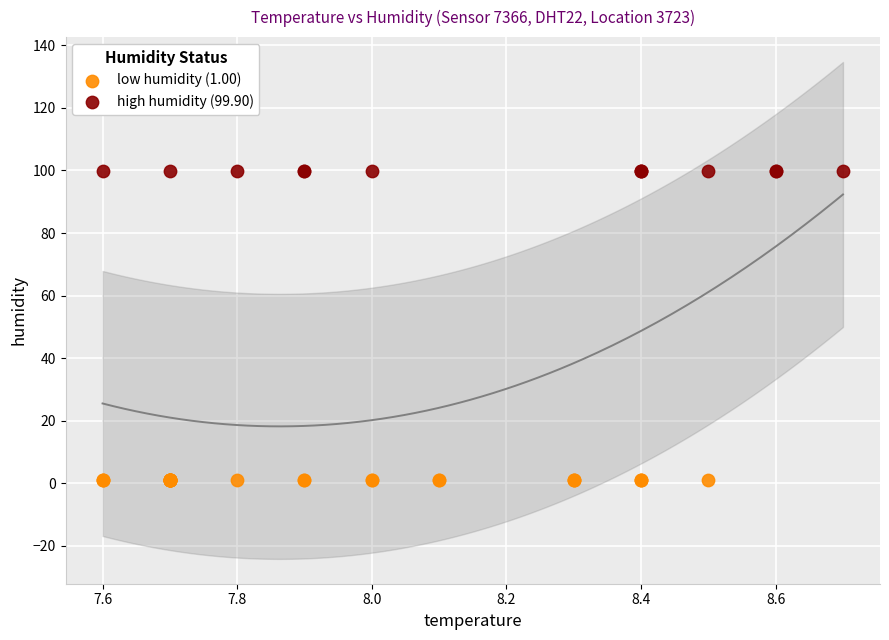

Which series contains the highest Y value?

high humidity (99.90)